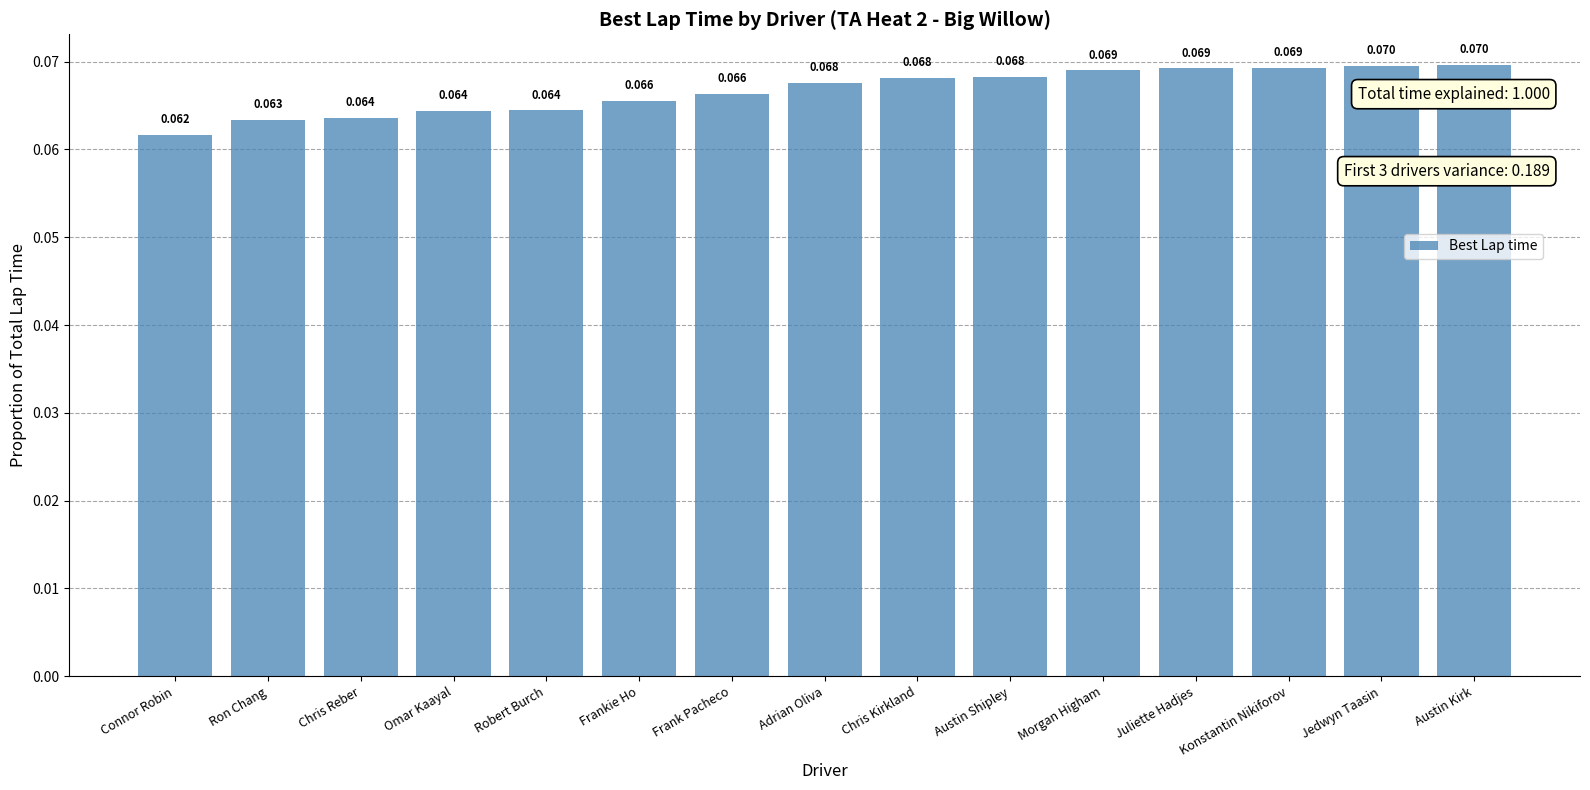

How many values are between 0 and 1?

15